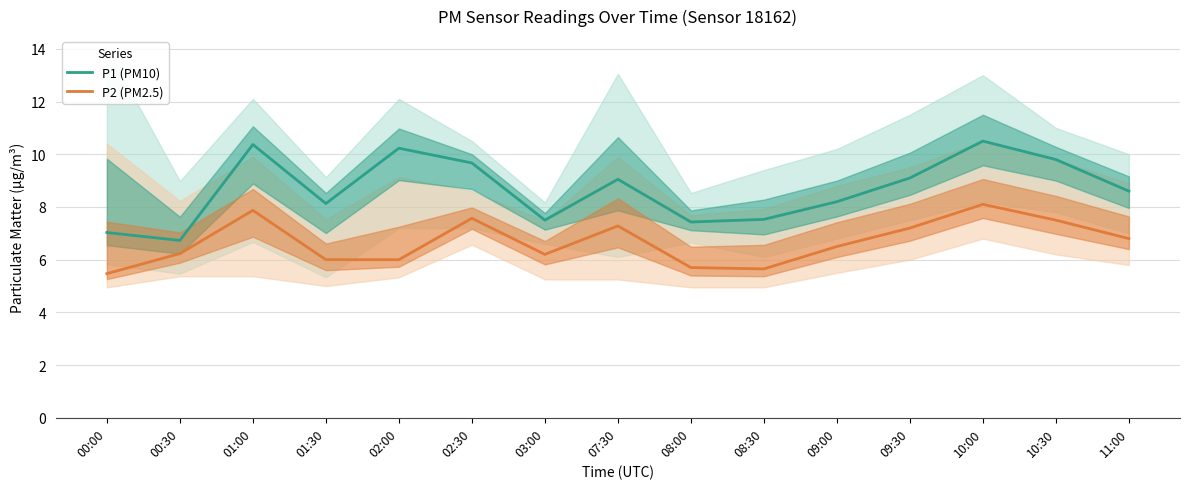

How many lines are shown in the chart?

2